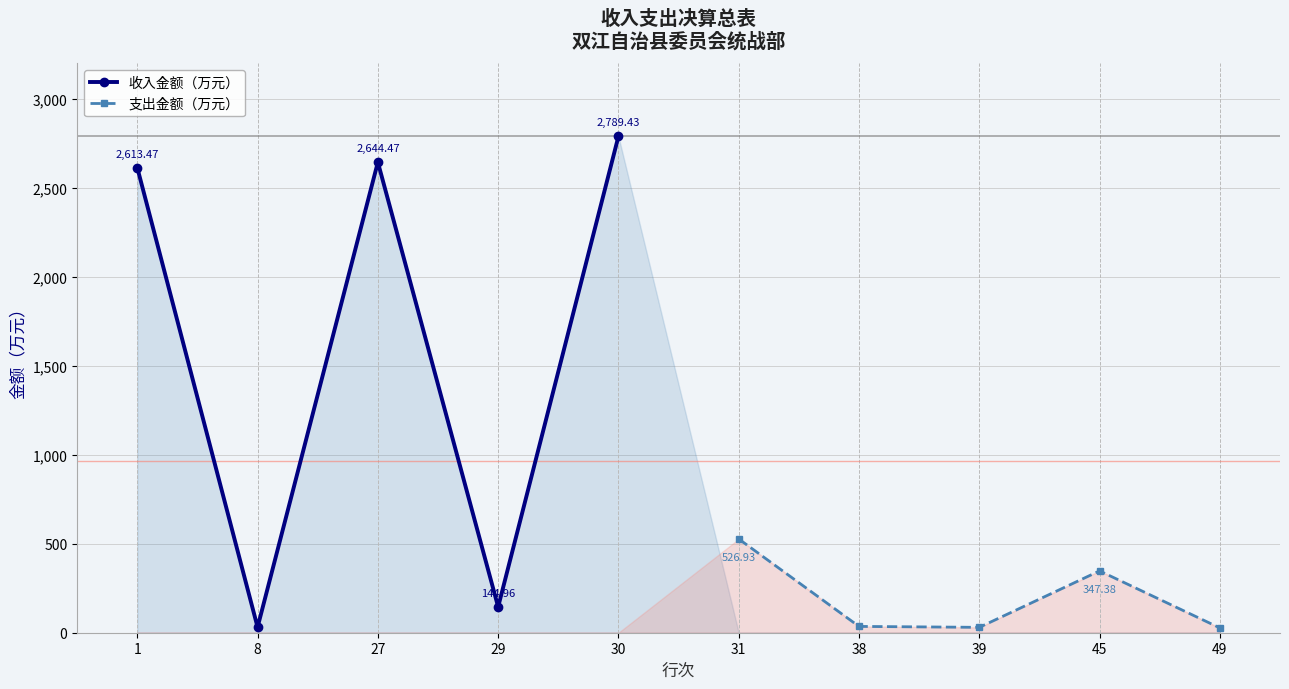

At which category does 收入金额（万元） reach its first local valley?

8